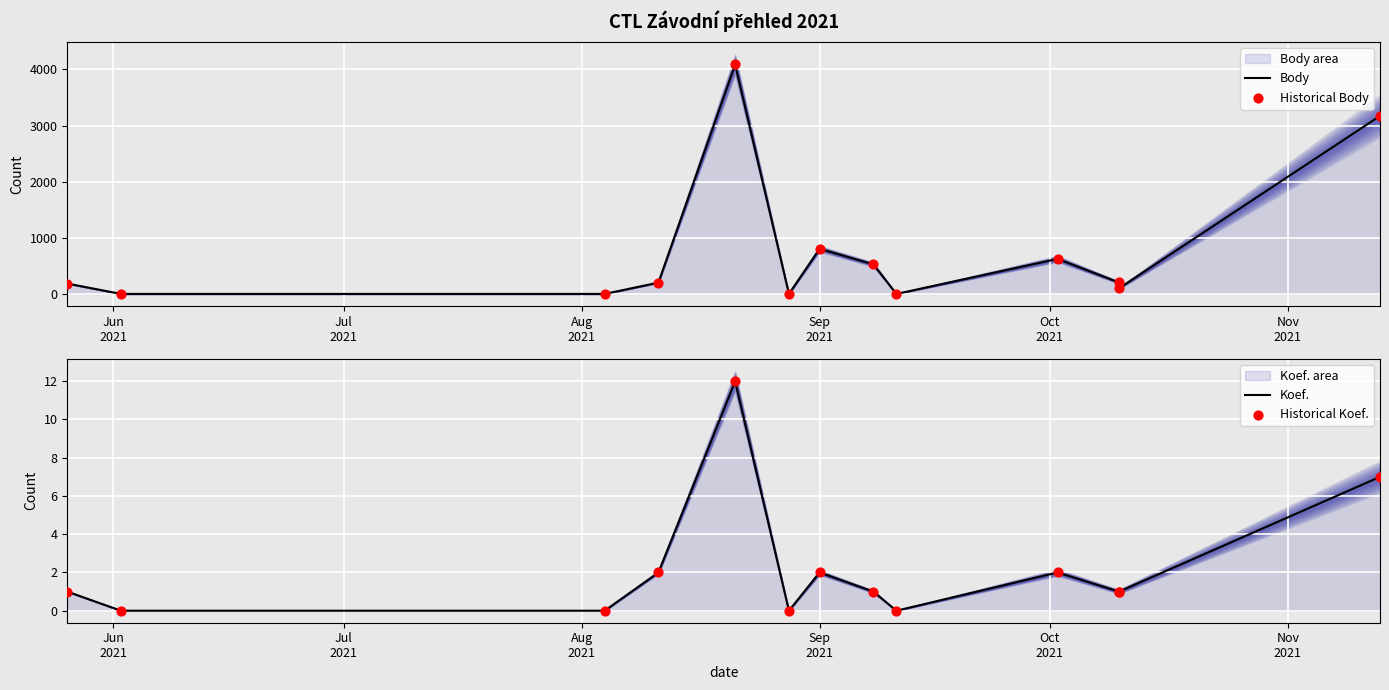

Which series has the largest total across all categories?

Body